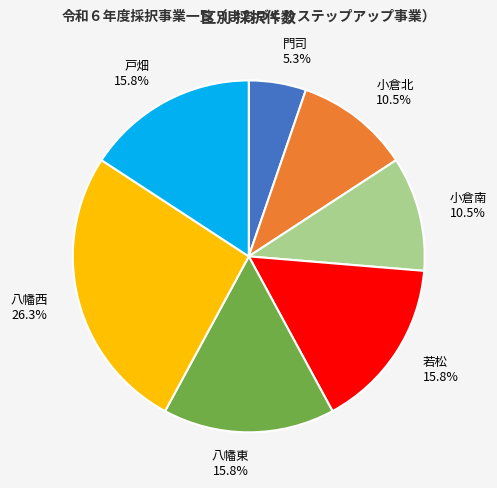

Between 小倉北 and 八幡東, which is larger?

八幡東